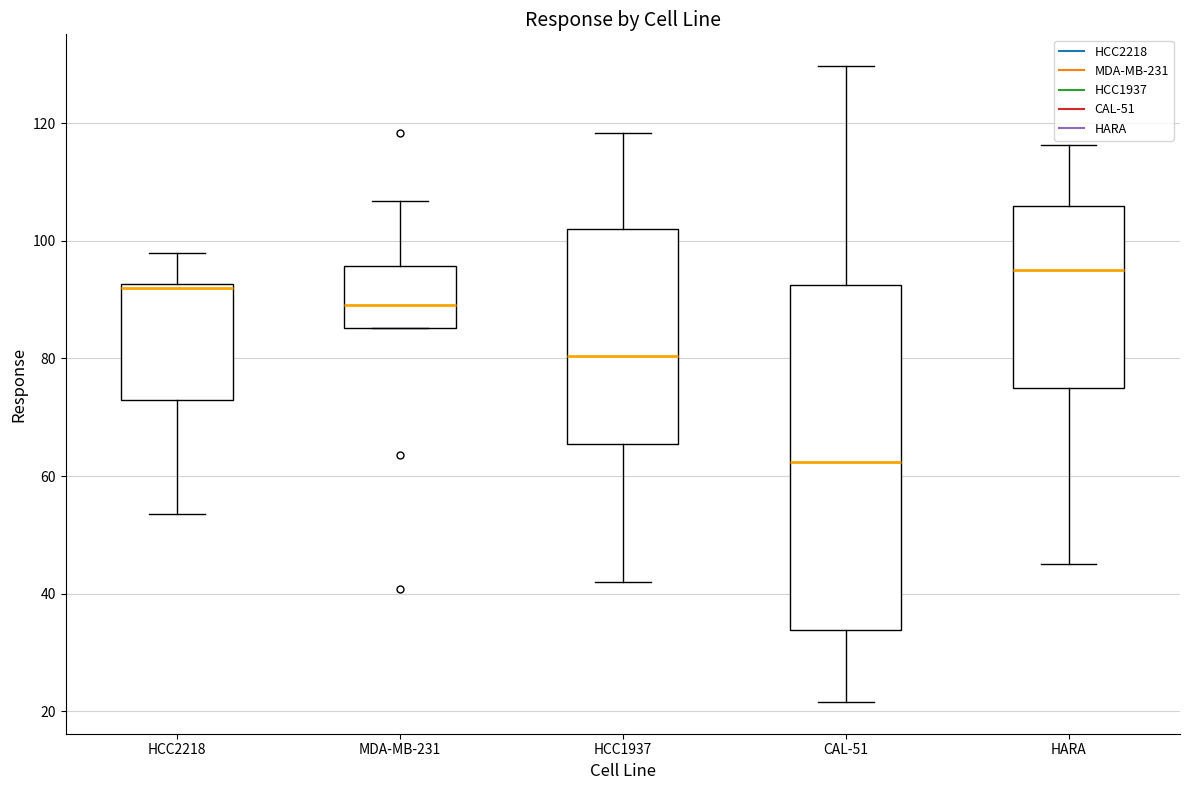

Which box is the tallest, from its lower edge to its upper edge?

CAL-51